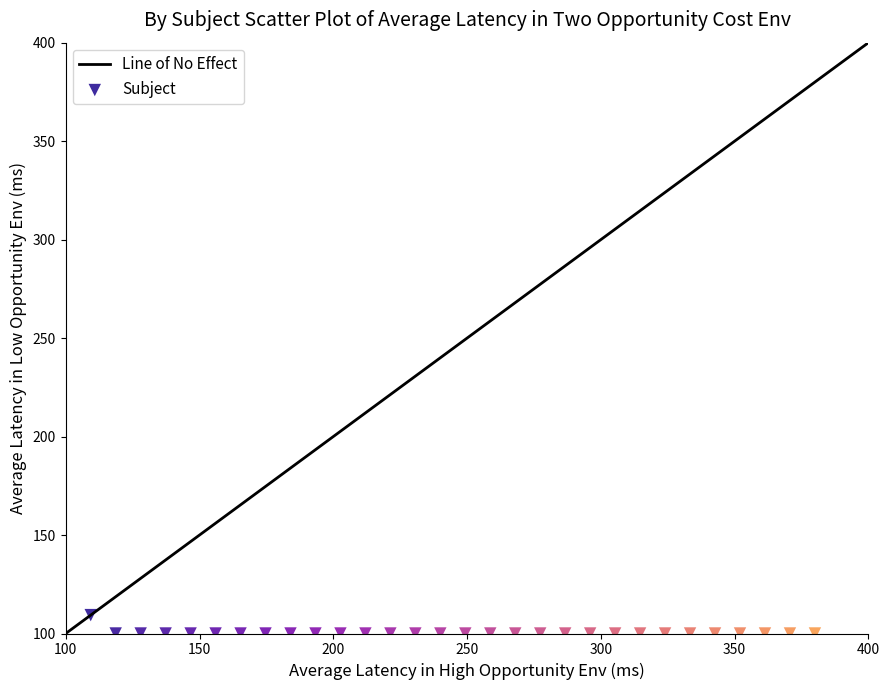

What is the range of X values (max minus min)?

270.7